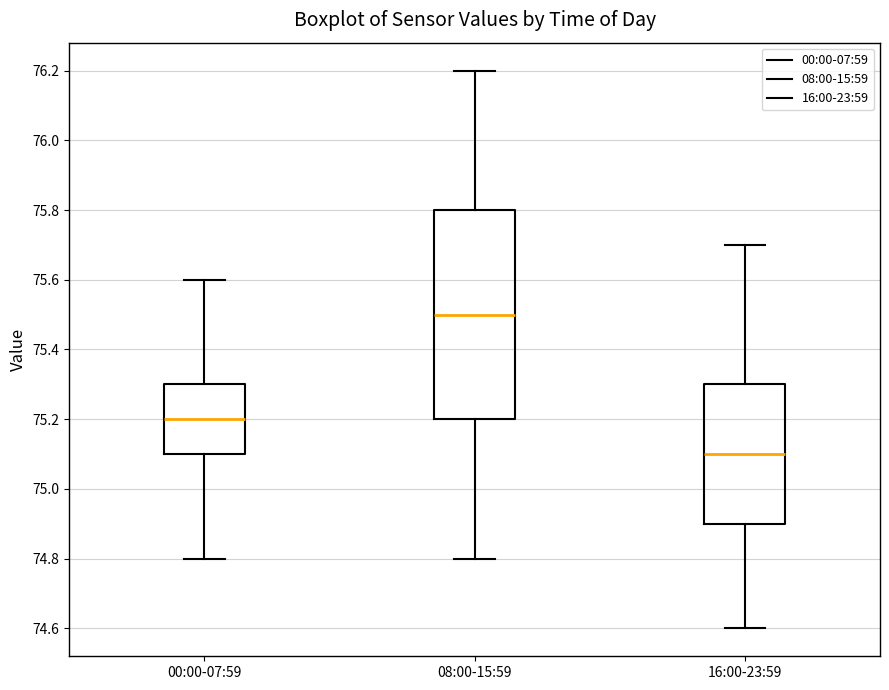

Which box has the lowest median line?

16:00-23:59